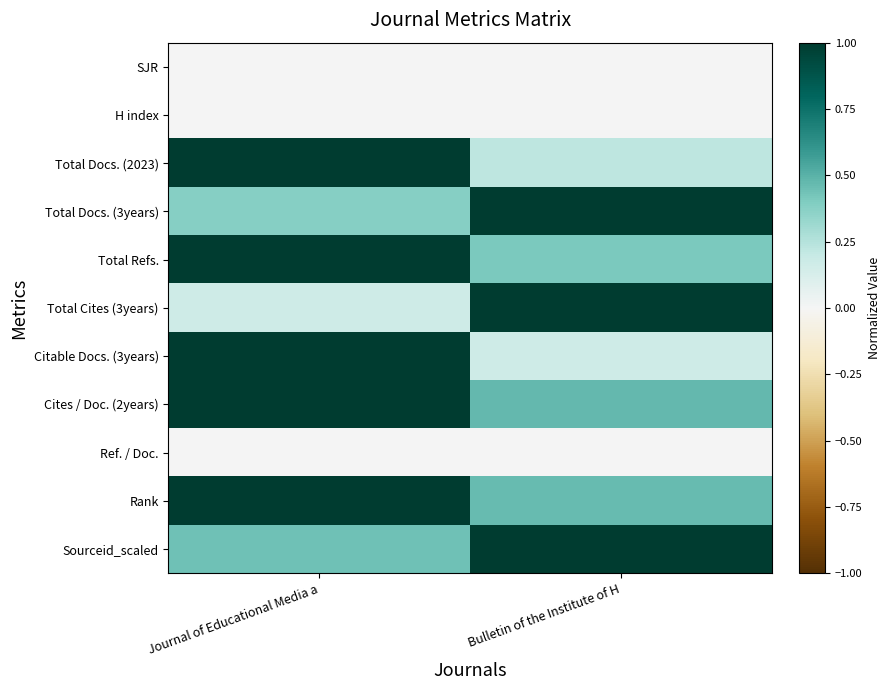

What is the total value across all series at Journal of Educational Media a?

6.0